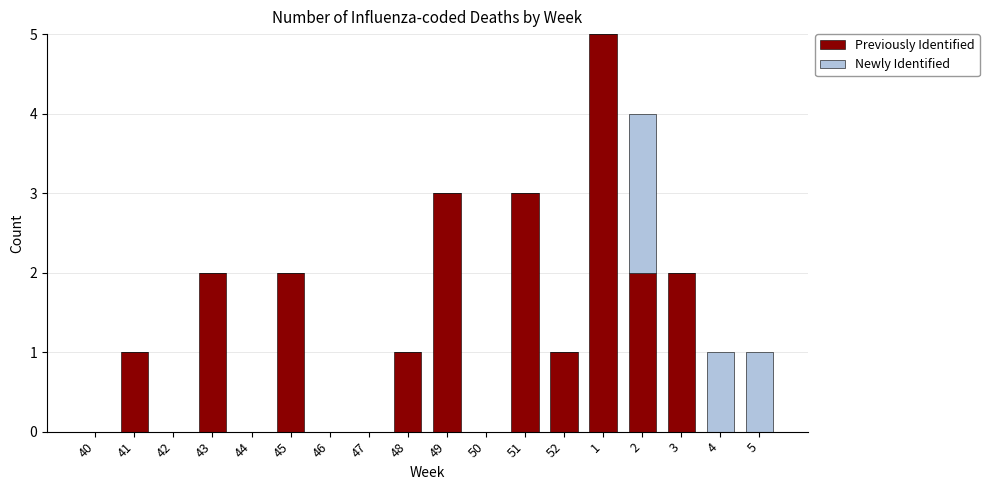

Are the bars grouped side by side (vs. stacked)?

No